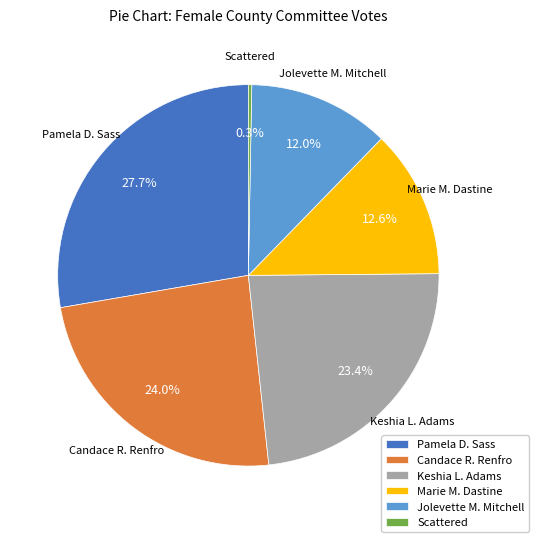

Is it true that Jolevette M. Mitchell is 19% of the pie?

False